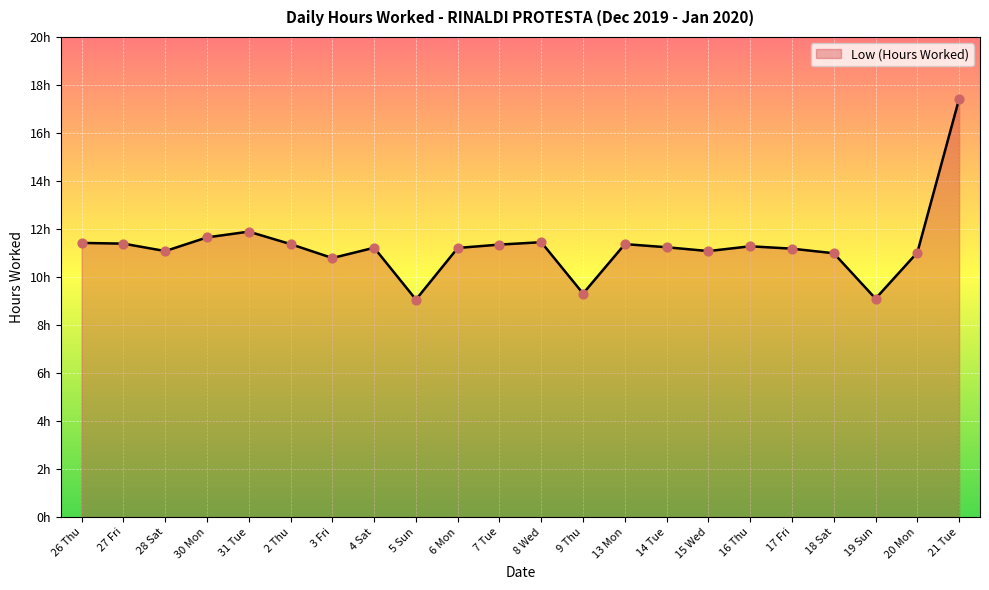

What is the change in value from 30 Mon to 7 Tue?

-0.3